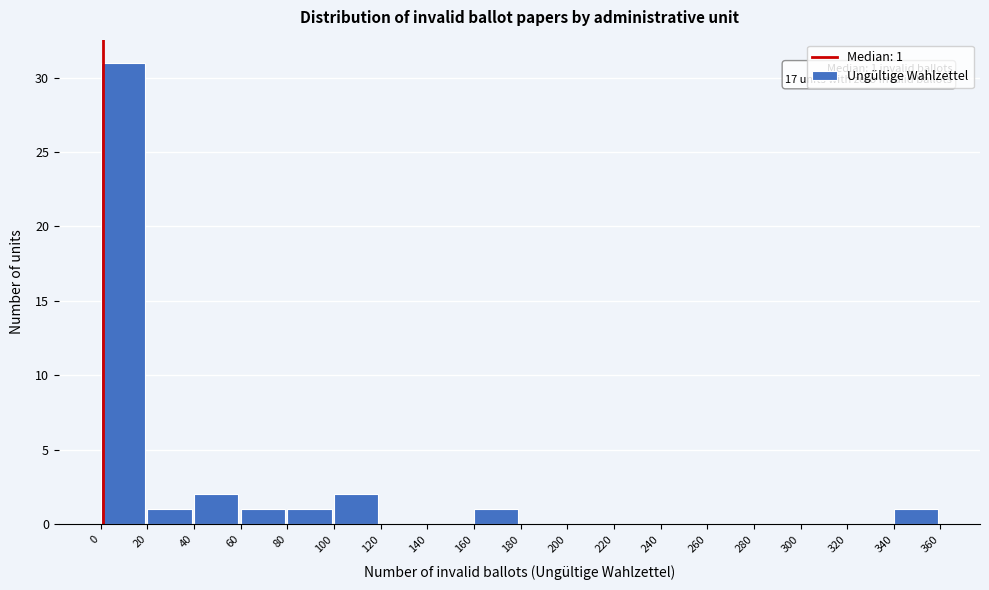

Over which range of the x-axis is the bar tallest?

0 to 20